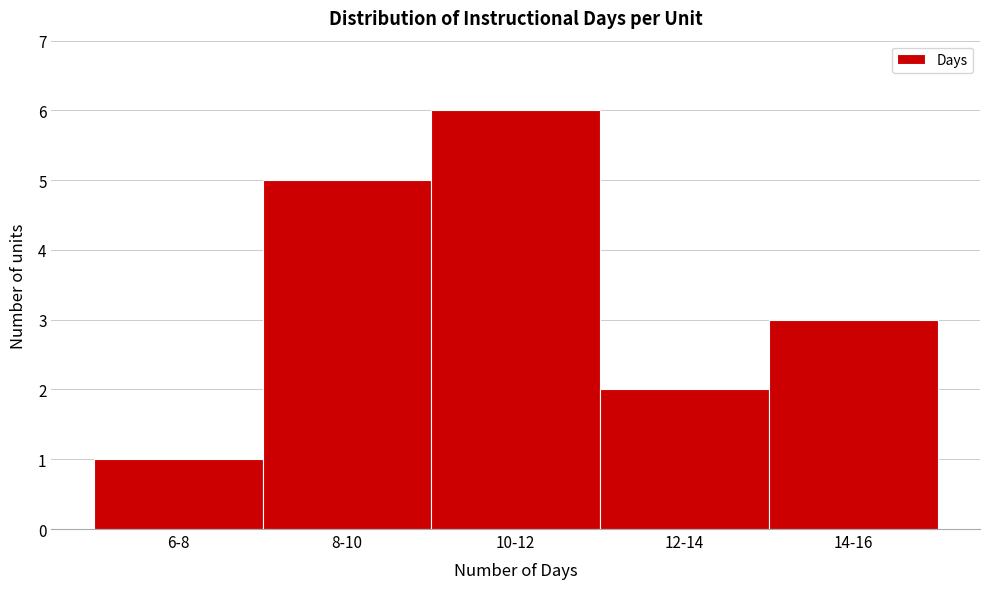

Reading left to right, what are all the values shown in this chart?

6-8=1	8-10=5	10-12=6	12-14=2	14-16=3